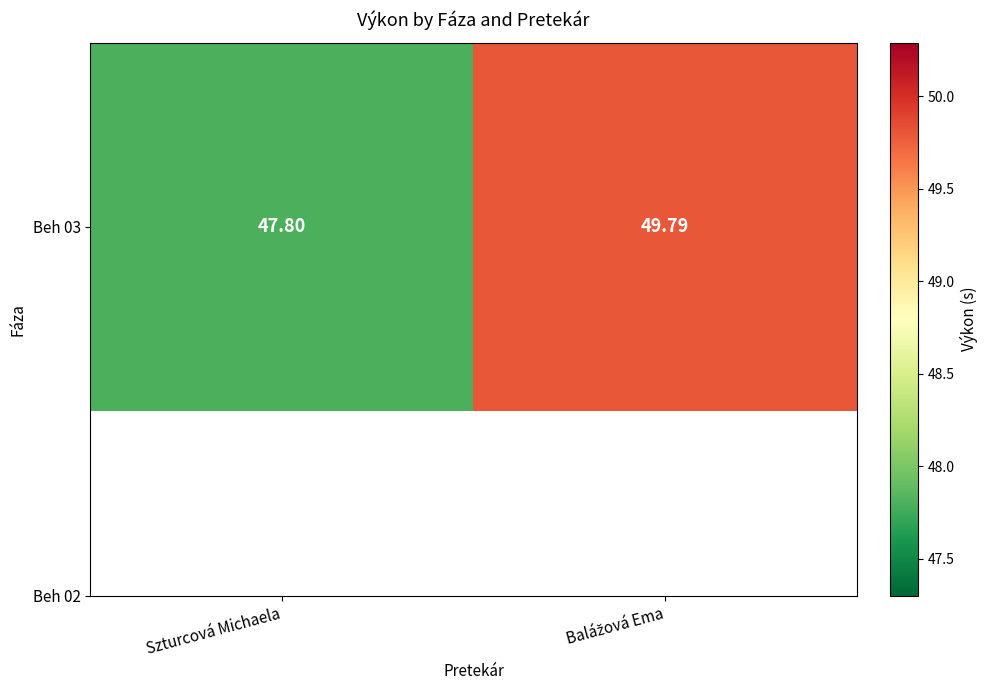

What is the sum of all values?

97.6